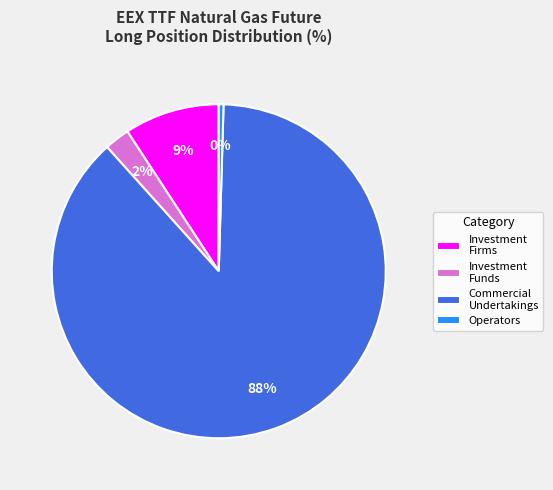

Rank the categories by value from lowest to highest.

Operators, Investment Funds, Investment Firms, Commercial Undertakings